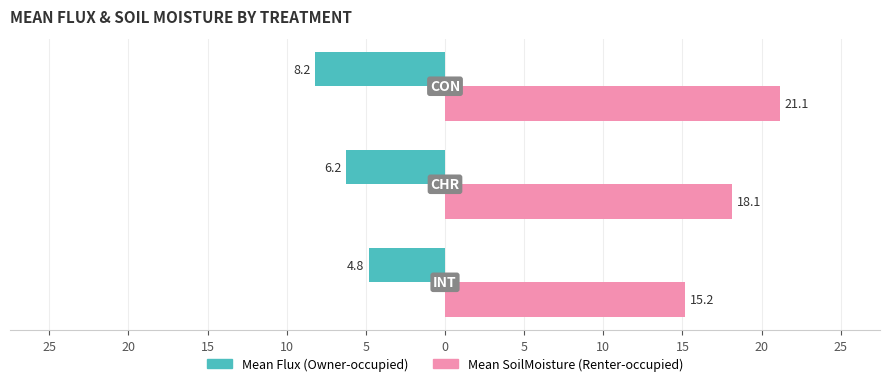

How many bars are there in each group?

2